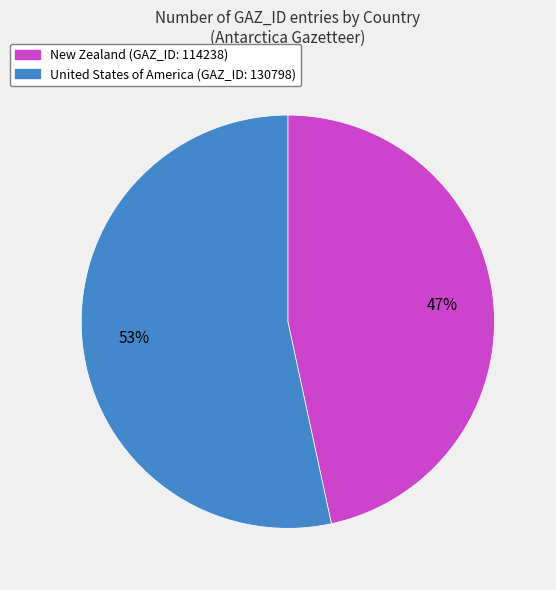

To the nearest percent, what is the combined percentage of United States of America and New Zealand?

100%